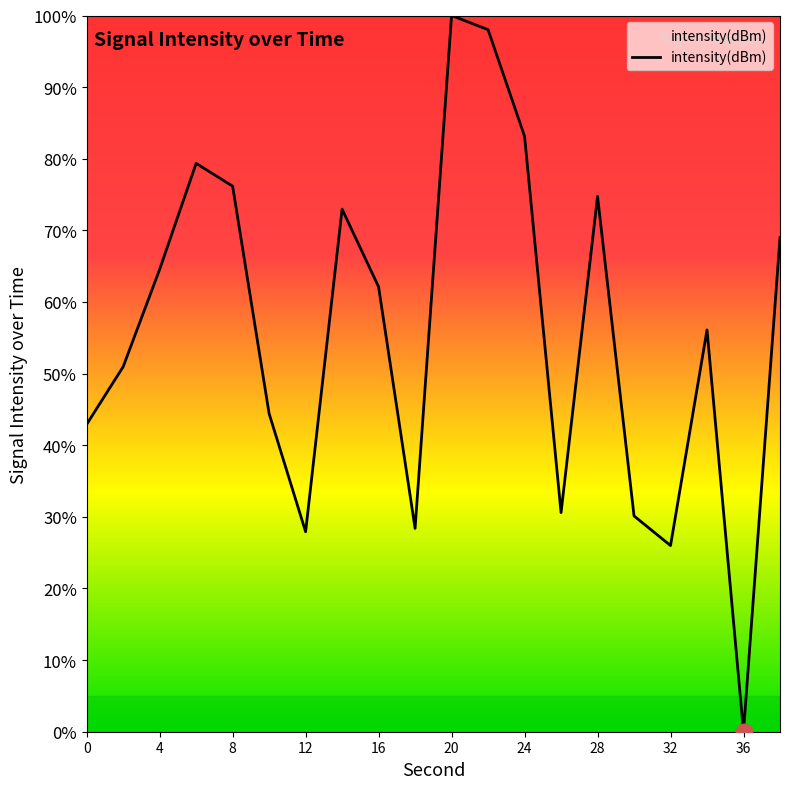

What is the greatest value displayed?

100.0